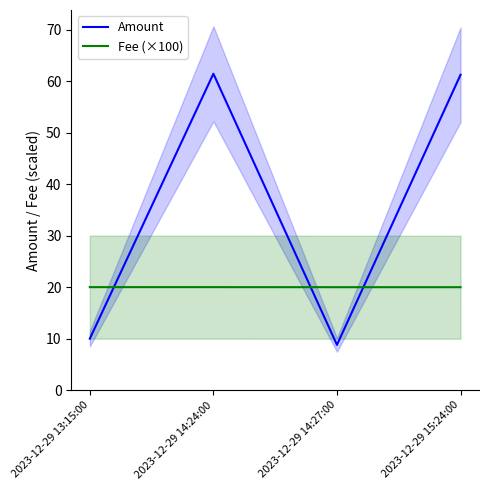

Which series has the largest total across all categories?

Amount